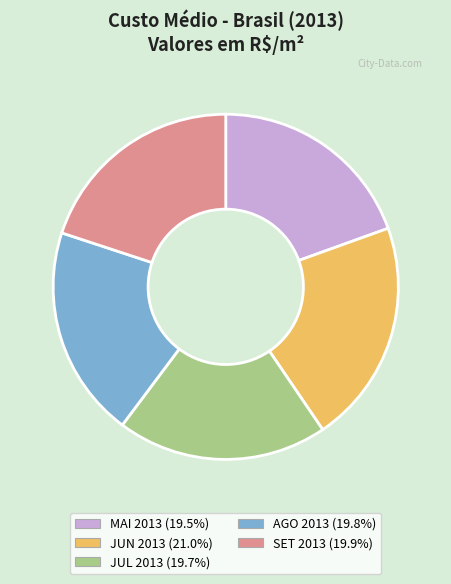

Approximately how many times larger is the value at JUN compared to AGO?

1.1